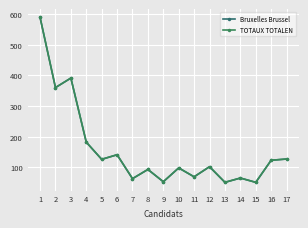

True or false: TOTAUX TOTALEN has more than 0 points higher than both neighbors.

True